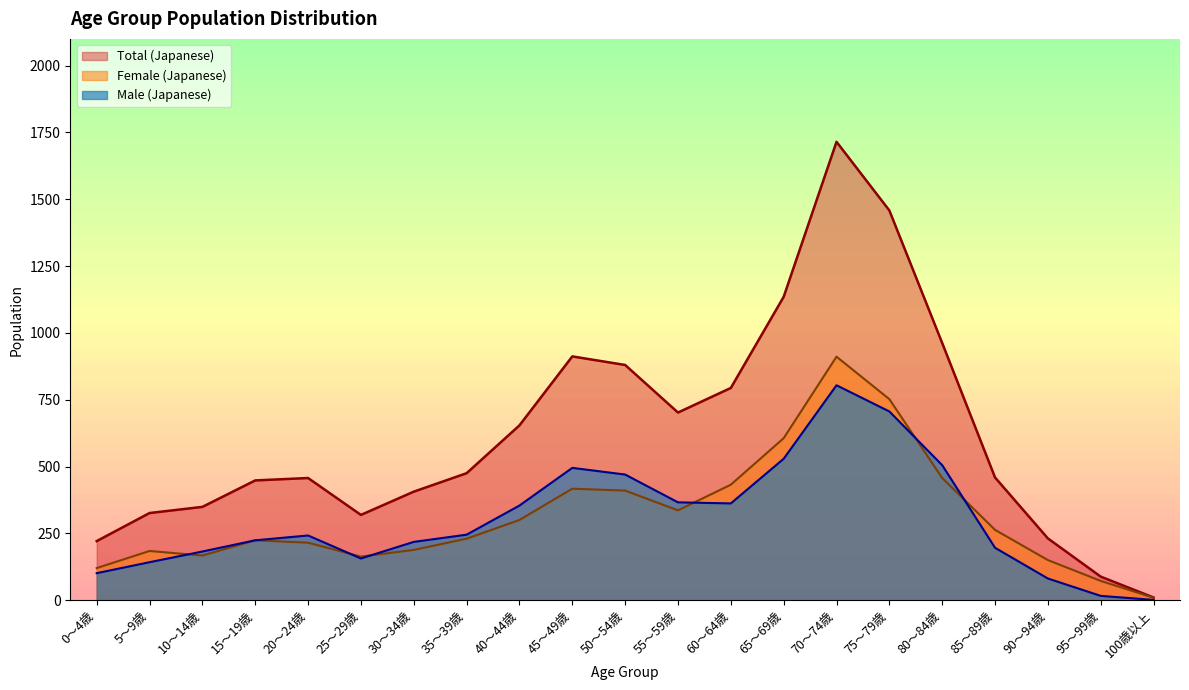

True or false: Total (Japanese) and Male (Japanese) intersect in this chart.

False